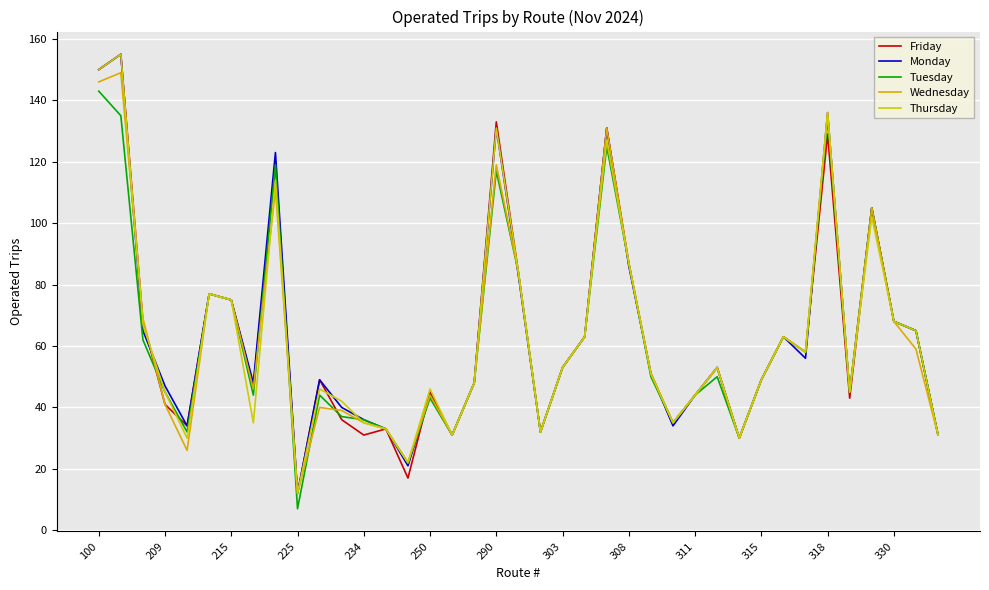

At which label does Wednesday first exceed 51?

100